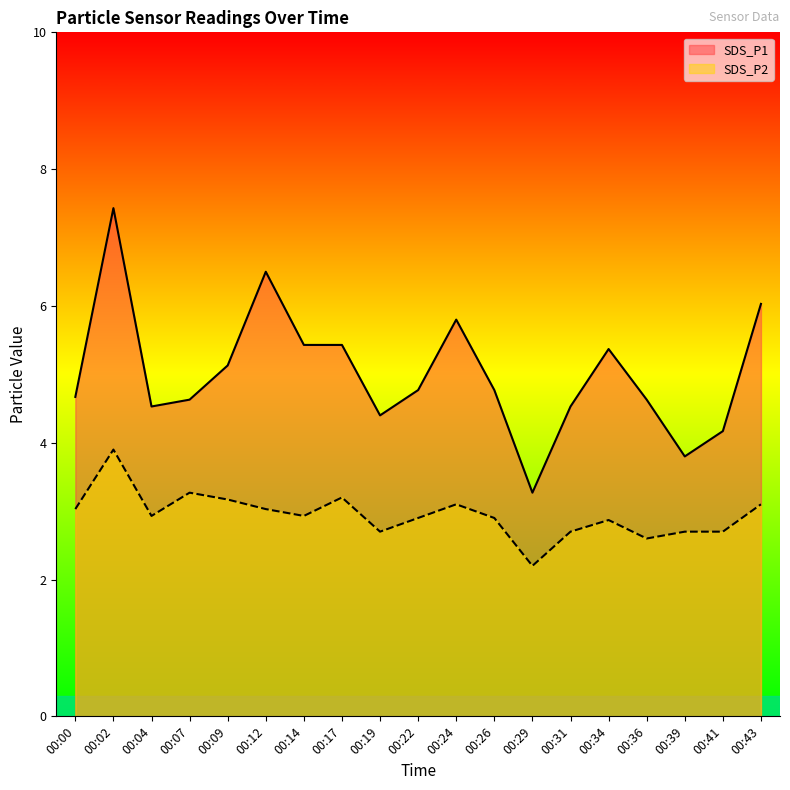

What value does the SDS_P1 series have at 00:00?

4.7